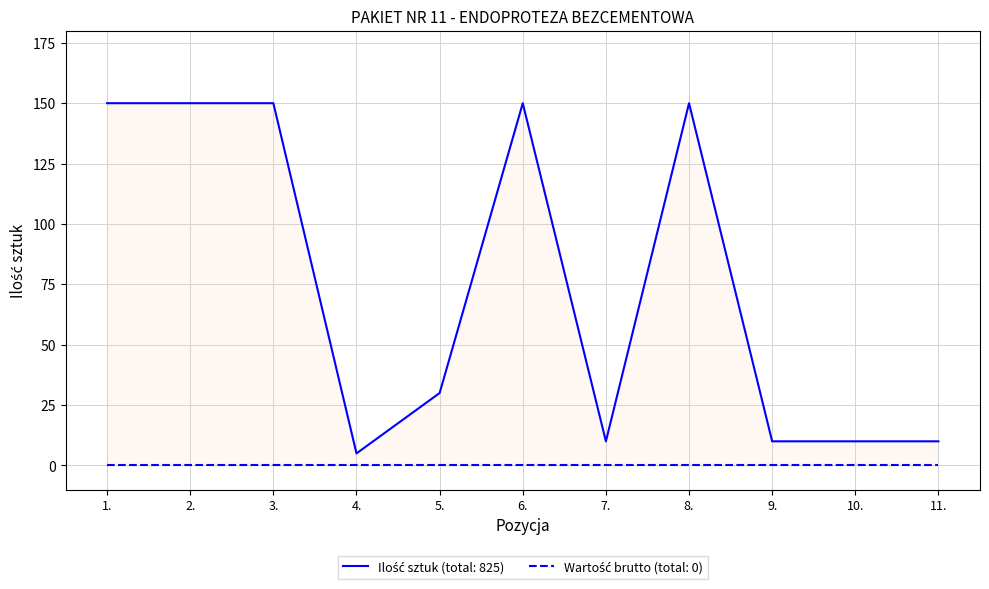

Rank the categories by value from lowest to highest.

4., 7., 9., 10., 11., 5., 1., 2., 3., 6., 8.